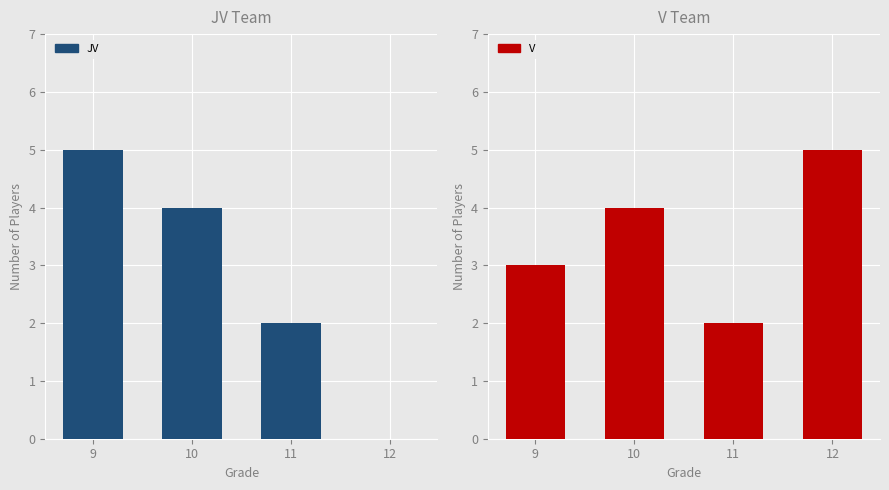

Rank the series by their maximum value, from lowest to highest.

JV, V